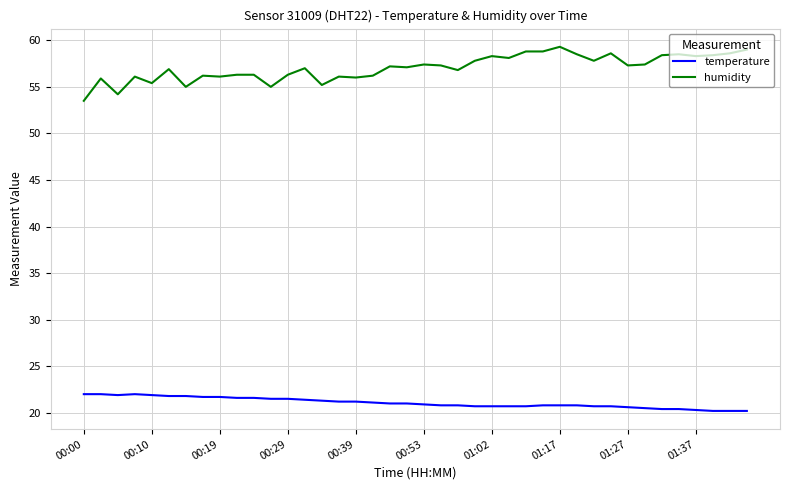

Which series has the widest spread of values?

humidity